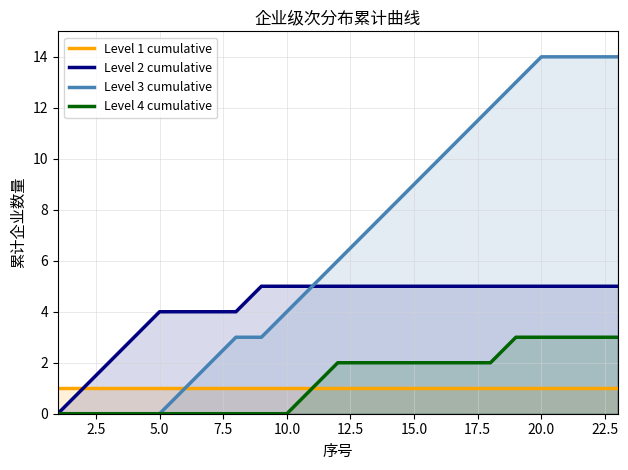

True or false: Level 4 cumulative has more than 1 points higher than both neighbors.

False